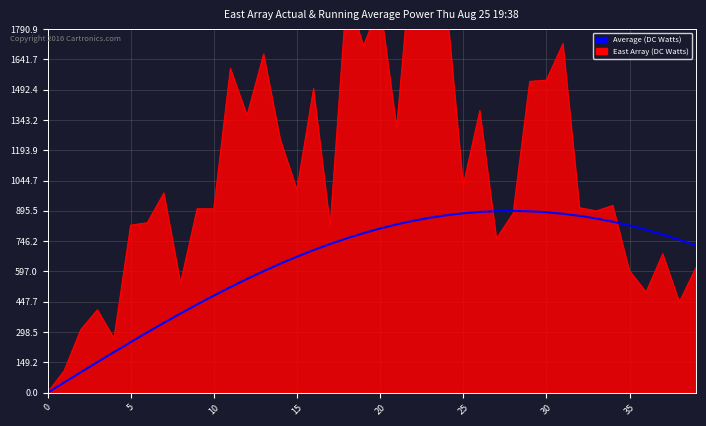

True or false: there are more than 2 points higher than both neighbors.

False